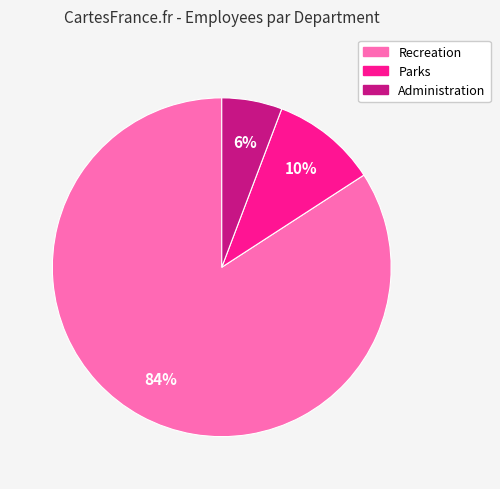

Is Parks the majority of the pie?

No